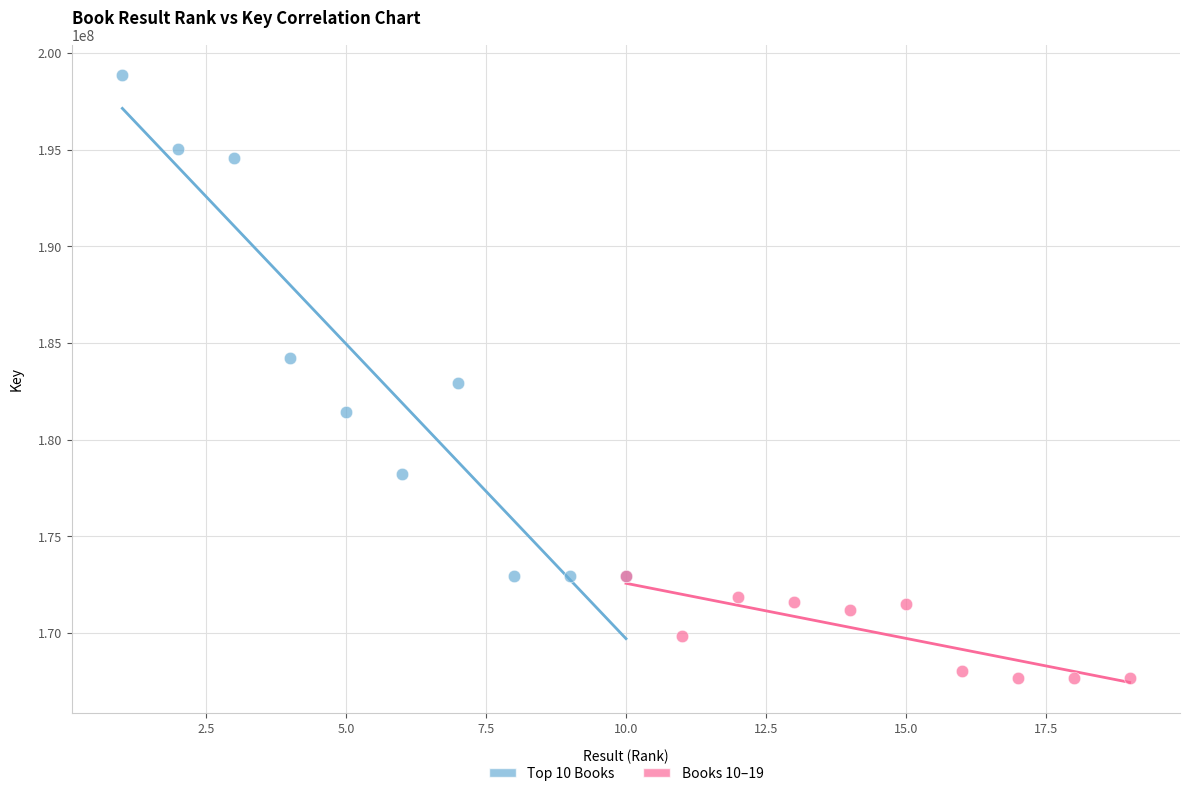

Which series reaches the maximum Y coordinate?

Top 10 Books